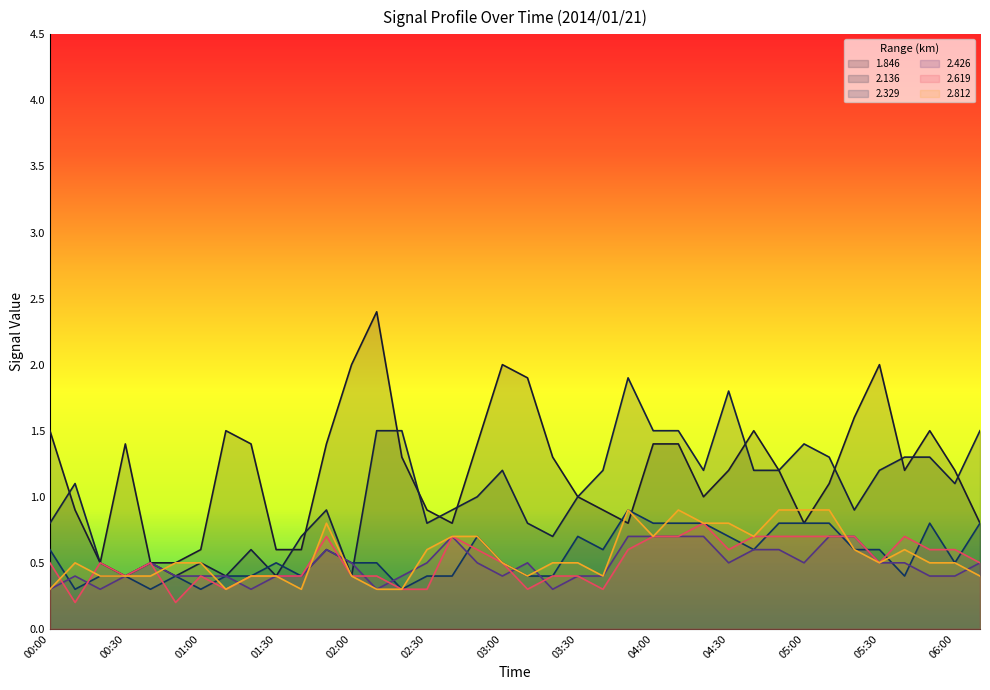

Reading left to right, transcribe all the data shown in this chart.

1.846: 1.5	0.9	0.5	1.4	0.5	0.5	0.6	1.5	1.4	0.6	0.6	1.4	2.0	2.4	1.3	0.9	0.8	1.4	2.0	1.9	1.3	1.0	0.9	0.8	1.4	1.4	1.0	1.2	1.5	1.2	0.8	1.1	1.6	2.0	1.2	1.5	1.2	0.8
2.136: 0.8	1.1	0.5	0.4	0.5	0.4	0.5	0.4	0.6	0.4	0.7	0.9	0.4	1.5	1.5	0.8	0.9	1.0	1.2	0.8	0.7	1.0	1.2	1.9	1.5	1.5	1.2	1.8	1.2	1.2	1.4	1.3	0.9	1.2	1.3	1.3	1.1	1.5
2.329: 0.6	0.3	0.4	0.4	0.3	0.4	0.3	0.4	0.4	0.5	0.4	0.6	0.5	0.5	0.3	0.4	0.4	0.7	0.5	0.4	0.4	0.7	0.6	0.9	0.8	0.8	0.8	0.7	0.6	0.8	0.8	0.8	0.6	0.6	0.4	0.8	0.5	0.8
2.426: 0.3	0.4	0.3	0.4	0.5	0.4	0.4	0.4	0.3	0.4	0.4	0.6	0.5	0.3	0.4	0.5	0.7	0.5	0.4	0.5	0.3	0.4	0.4	0.7	0.7	0.7	0.7	0.5	0.6	0.6	0.5	0.7	0.7	0.5	0.5	0.4	0.4	0.5
2.619: 0.5	0.2	0.5	0.4	0.5	0.2	0.4	0.3	0.4	0.4	0.4	0.7	0.4	0.4	0.3	0.3	0.7	0.6	0.5	0.3	0.4	0.4	0.3	0.6	0.7	0.7	0.8	0.6	0.7	0.7	0.7	0.7	0.7	0.5	0.7	0.6	0.6	0.5
2.812: 0.3	0.5	0.4	0.4	0.4	0.5	0.5	0.3	0.4	0.4	0.3	0.8	0.4	0.3	0.3	0.6	0.7	0.7	0.5	0.4	0.5	0.5	0.4	0.9	0.7	0.9	0.8	0.8	0.7	0.9	0.9	0.9	0.6	0.5	0.6	0.5	0.5	0.4